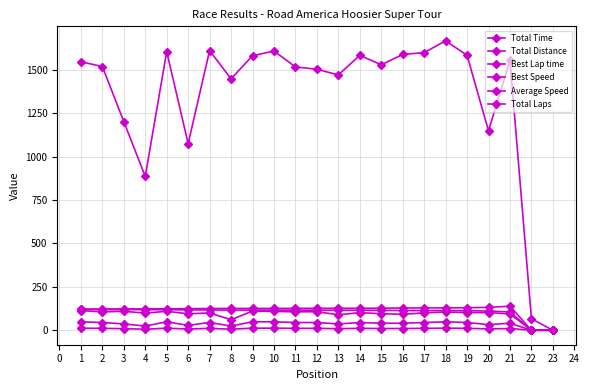

How many data points does each series have?

23